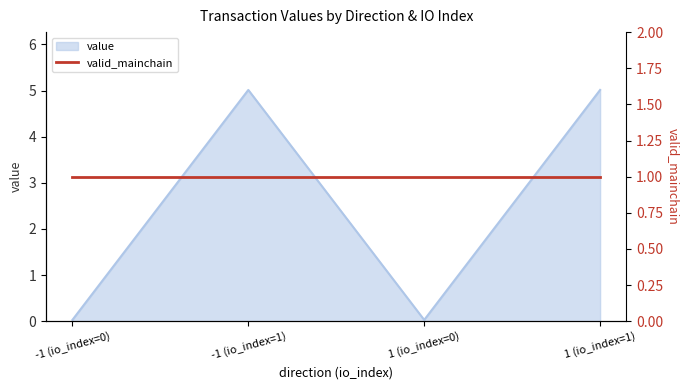

Where is the first local minimum?

1 (io_index=0)